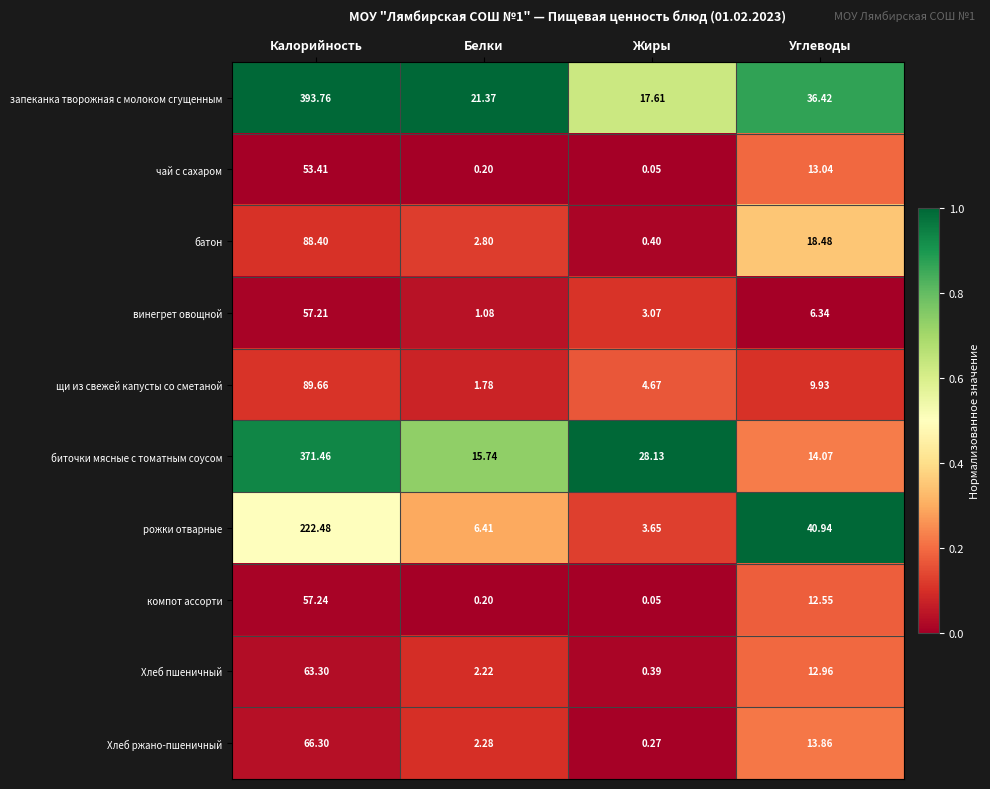

Which series has the widest spread of values?

запеканка творожная с молоком сгущенным